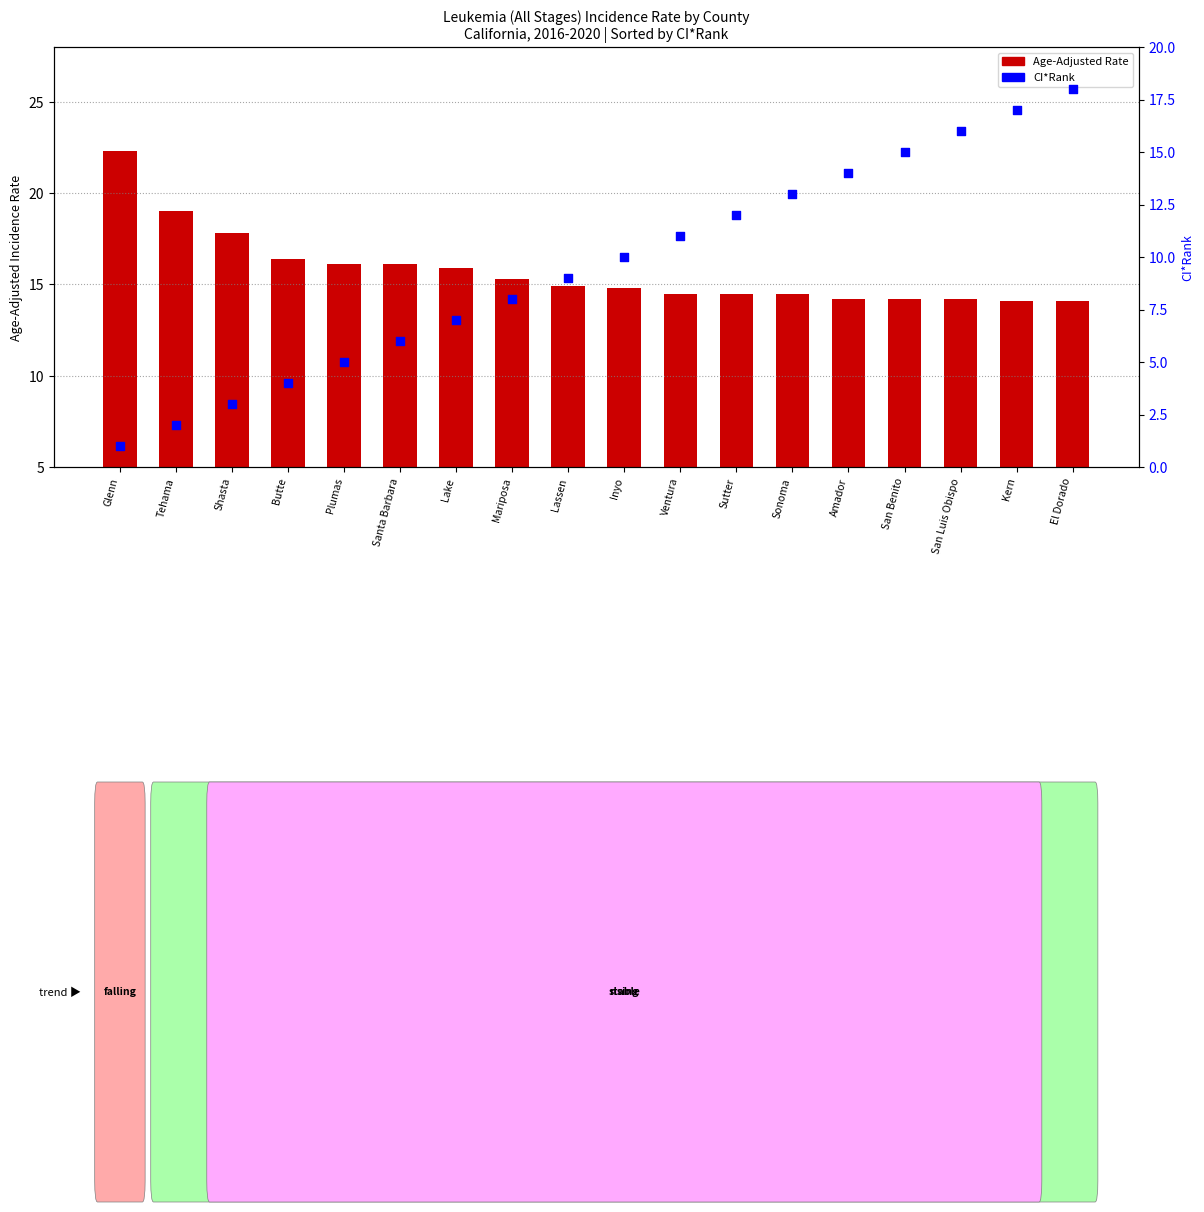

Which series has the largest Y range (max minus min)?

CI*Rank